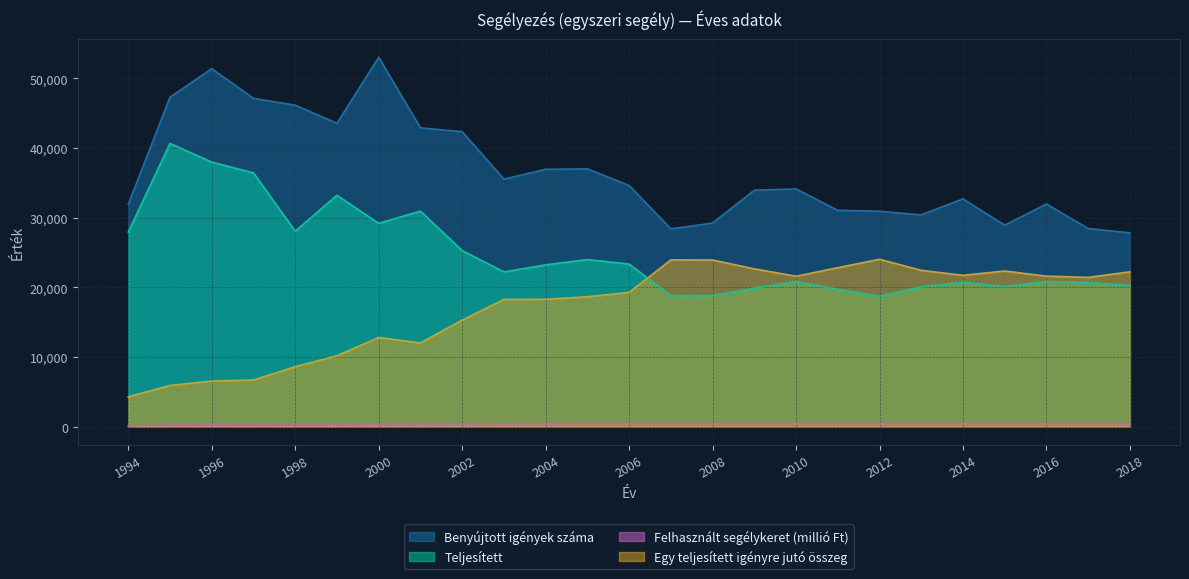

What is the approximate value of Egy teljesített igényre jutó összeg at 2018?

22213.5